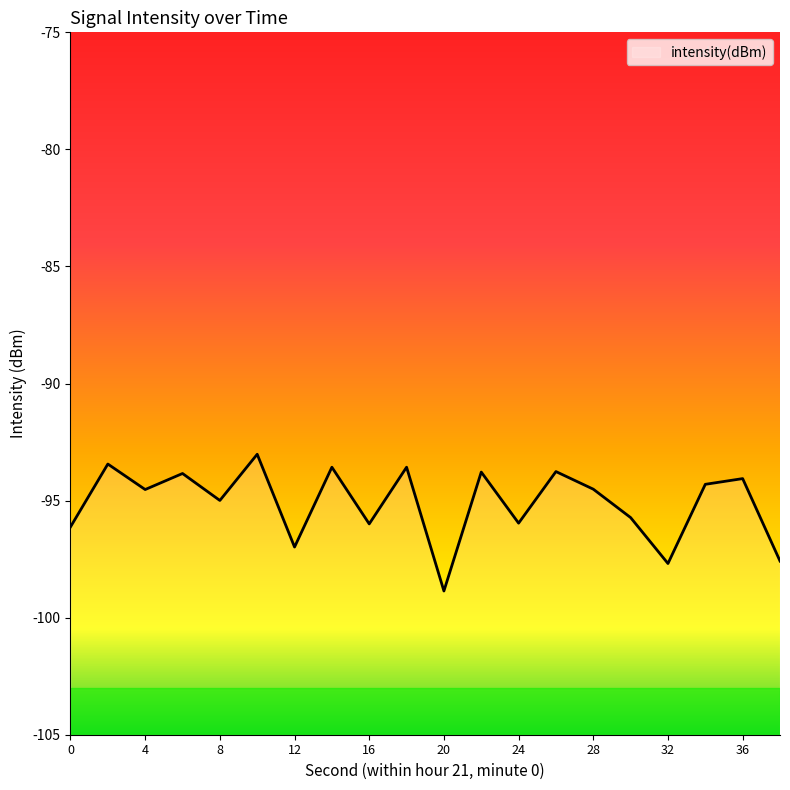

How many distinct data groups are displayed?

1